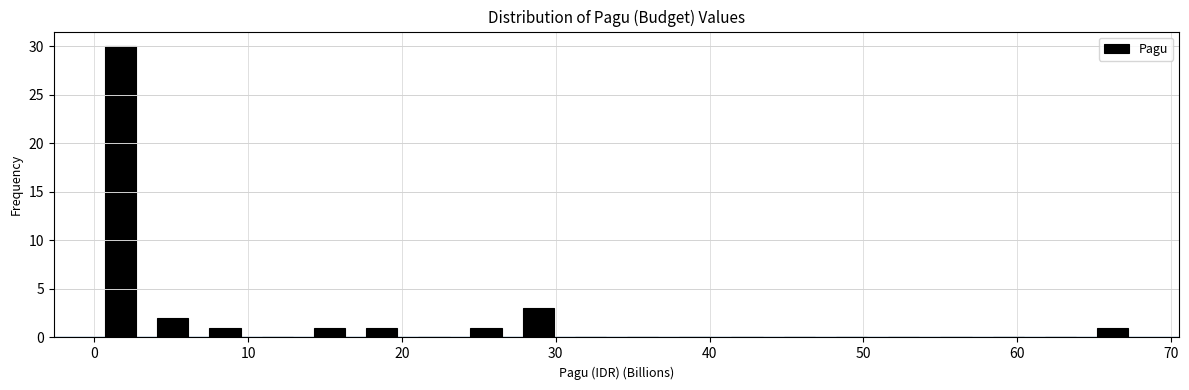

Read against the x-axis, roughly where is the centre of the tallest bar?

2